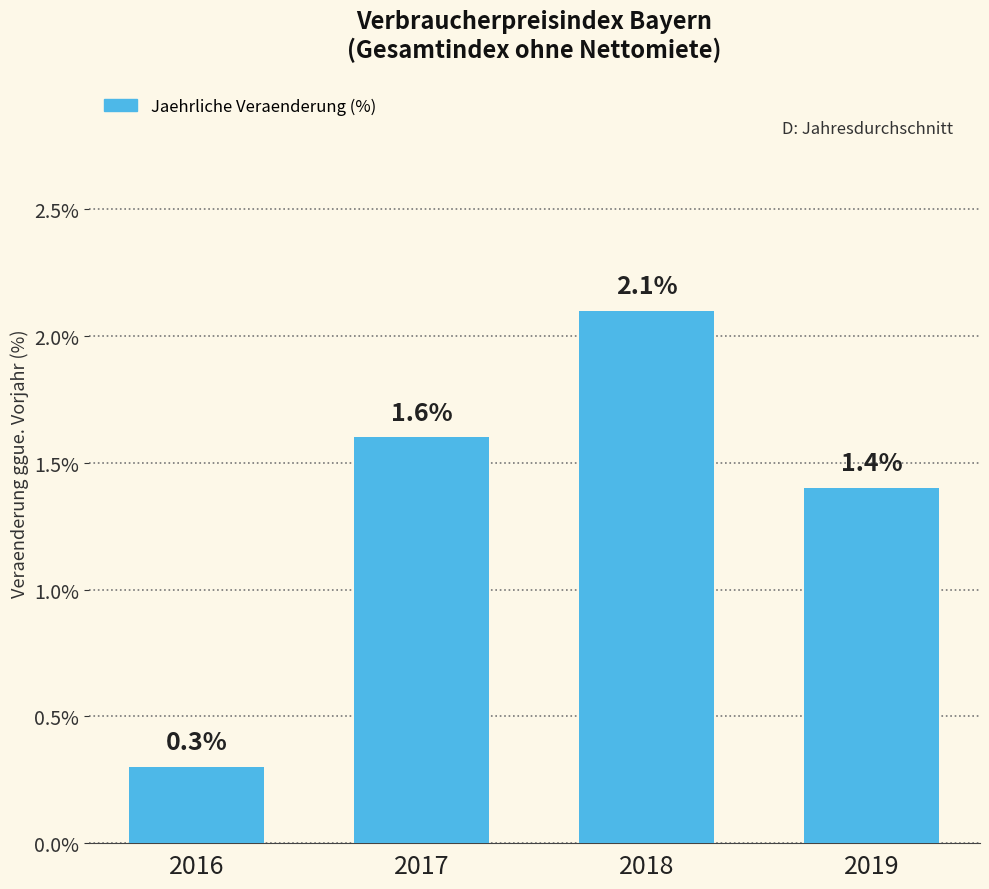

List the labels in order of value, smallest first.

2016, 2019, 2017, 2018